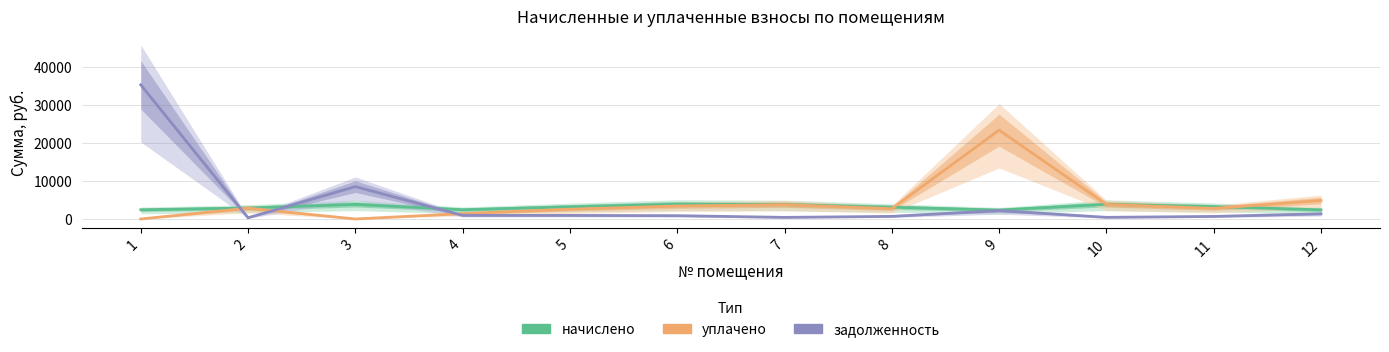

What is the average value of the начислено series?

3127.1